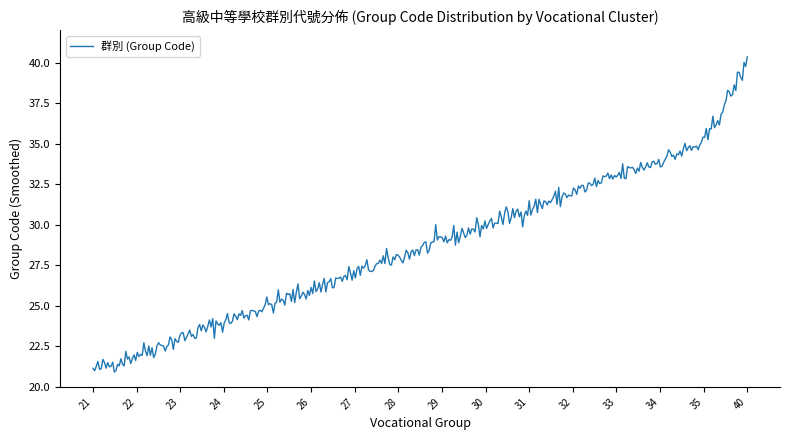

What is the smallest value displayed?

20.9